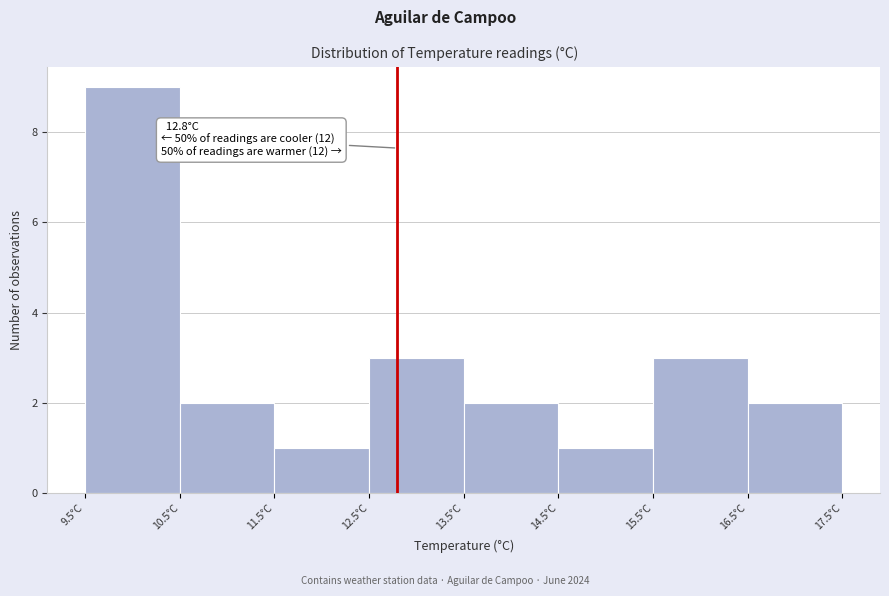

Which range on the x-axis has the tallest bar?

9.5 to 10.5